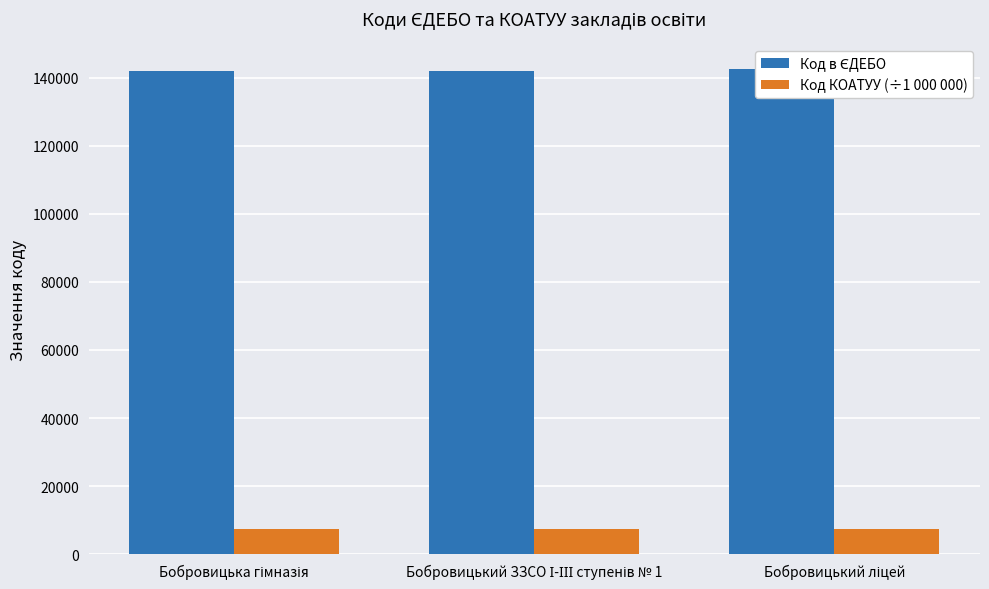

How many distinct data groups are displayed?

2